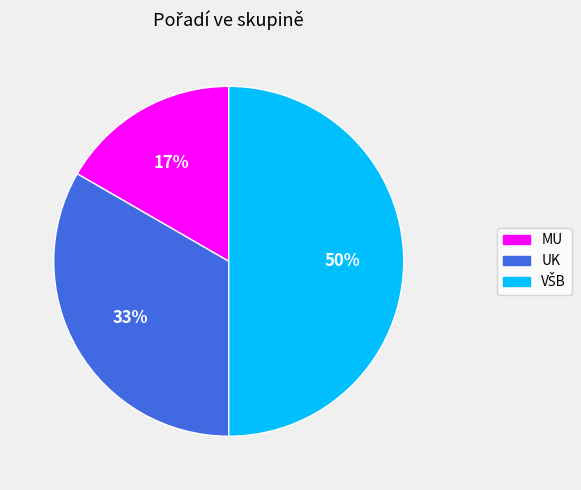

Between MU and UK, which is larger?

UK